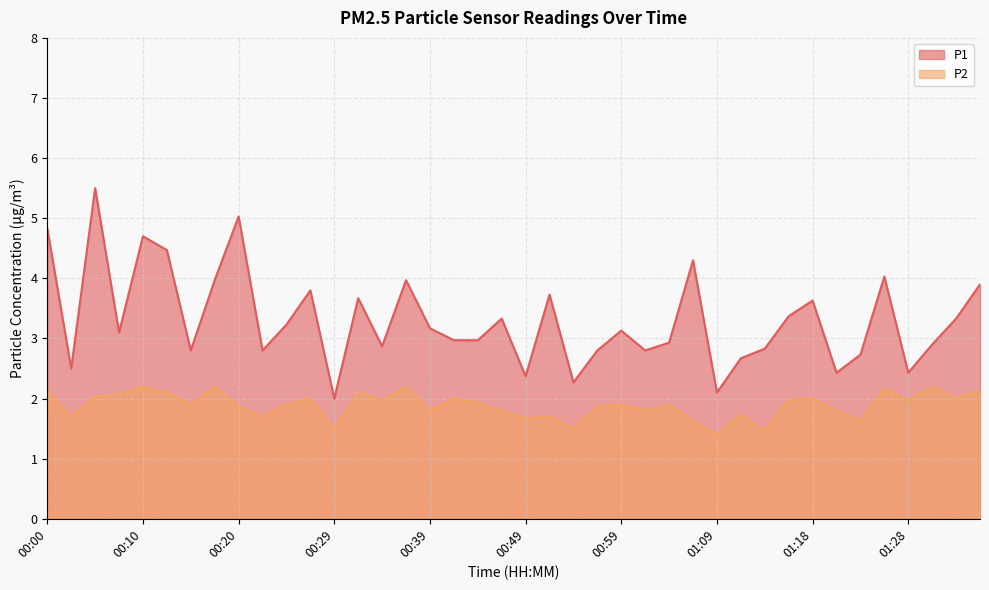

Which label corresponds to the largest value in the chart?

00:05